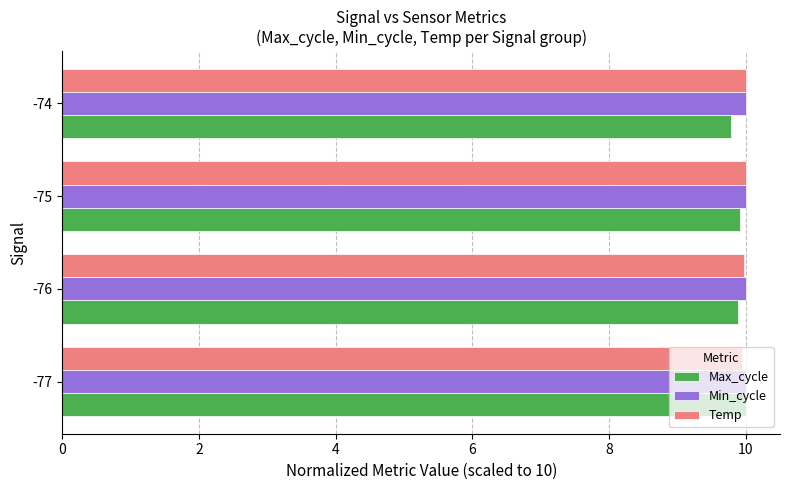

The Temp series shows 10.0 at -76. True or false?

True